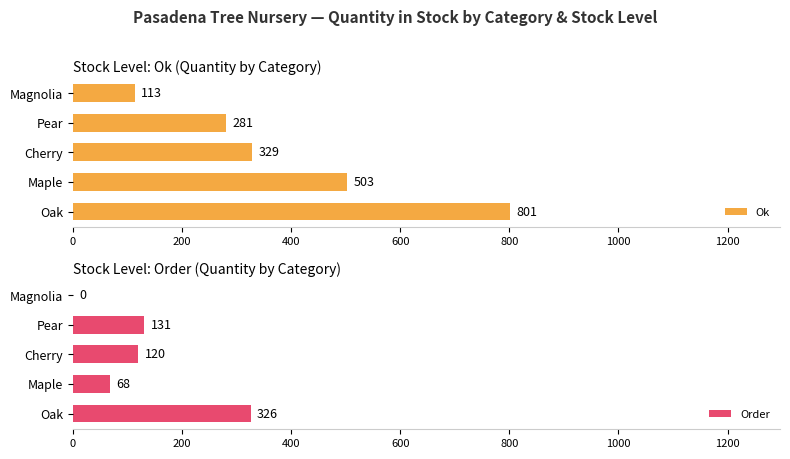

How many categories are shown in the chart?

5